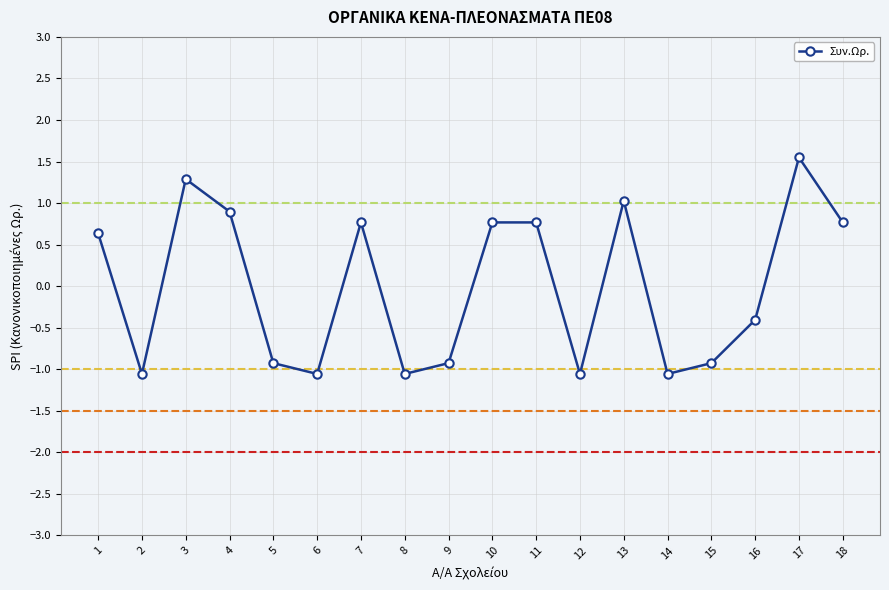

True or false: the data shows -1.1 at 14.

True